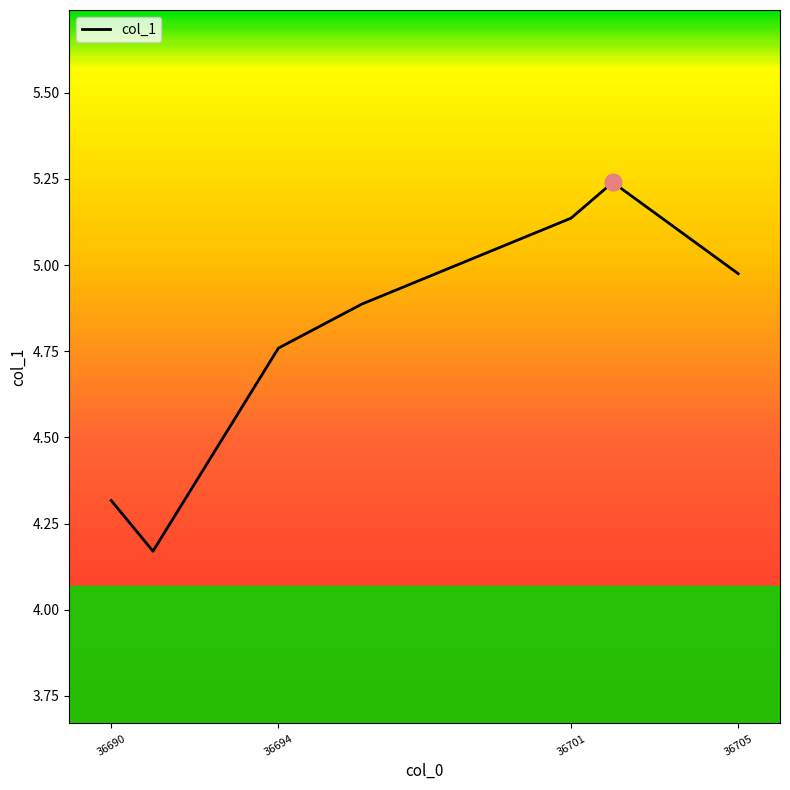

What position from the right is 4?

4